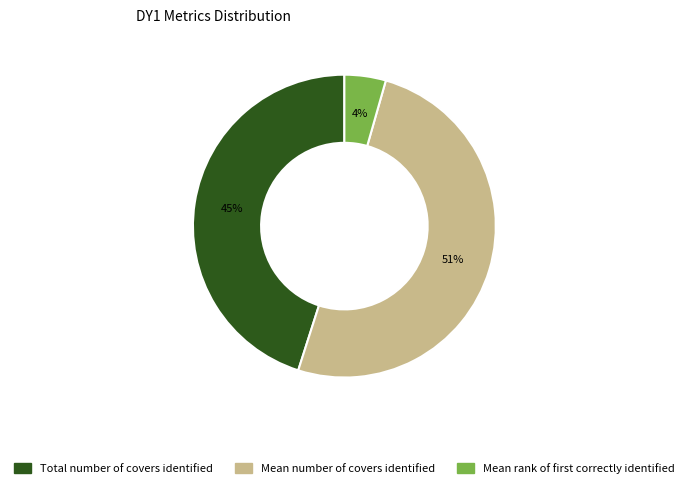

Rank the categories by value from lowest to highest.

Mean rank of first correctly identified, Total number of covers identified, Mean number of covers identified